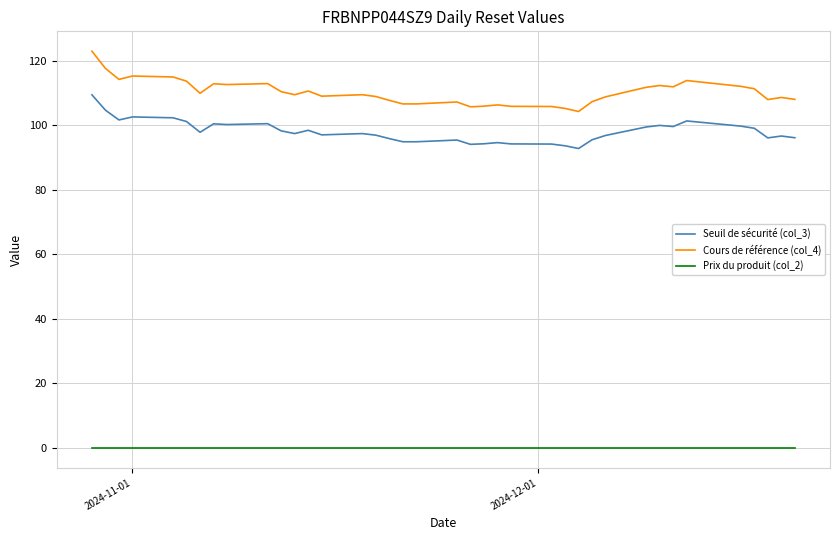

Which series has the largest range (max minus min)?

Cours de référence (col_4)